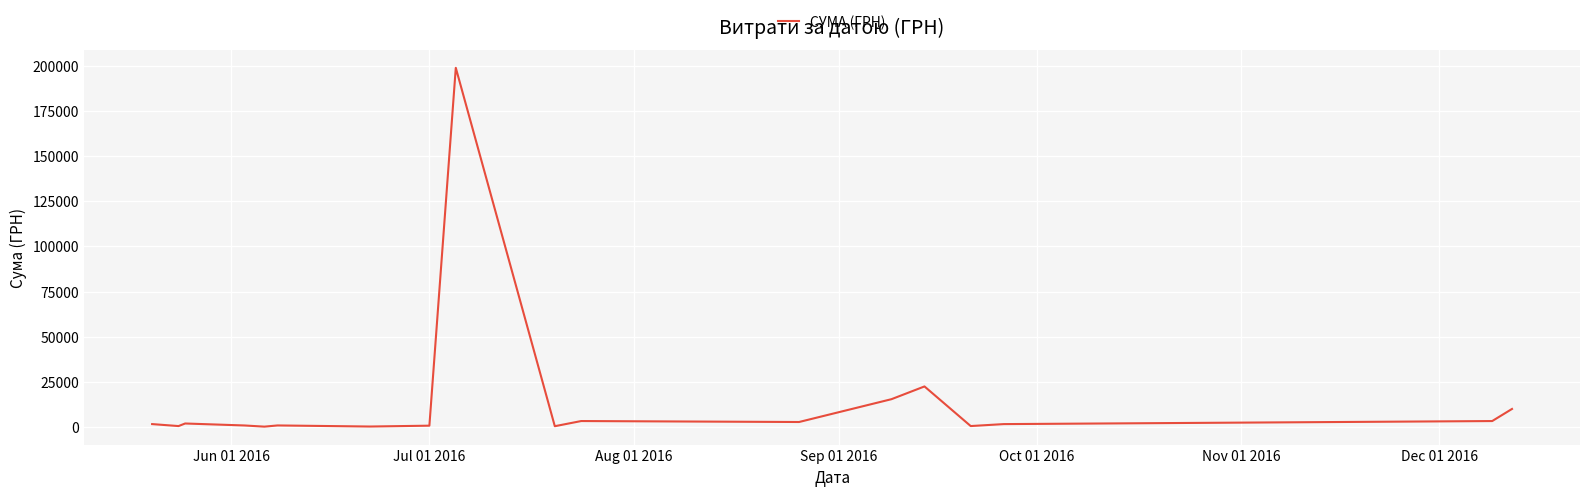

What is the maximum value shown in the chart?

199000.0